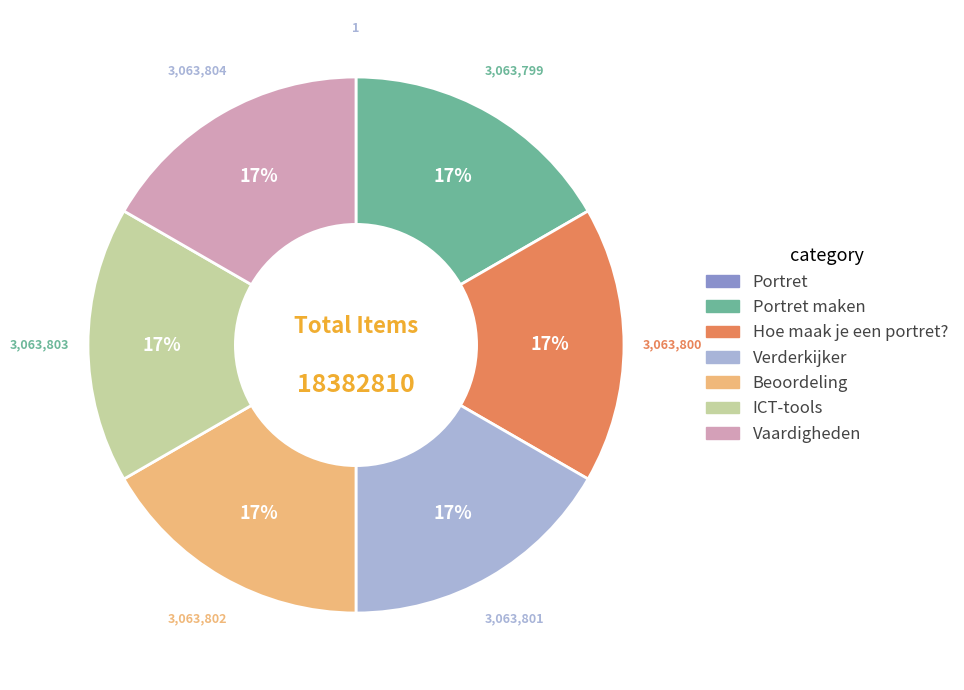

Approximately how many times larger is the value at Vaardigheden compared to Verderkijker?

1.0